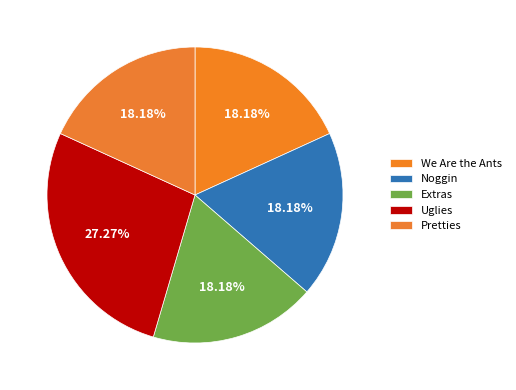

Combined, do We Are the Ants and Extras account for over 50%?

No